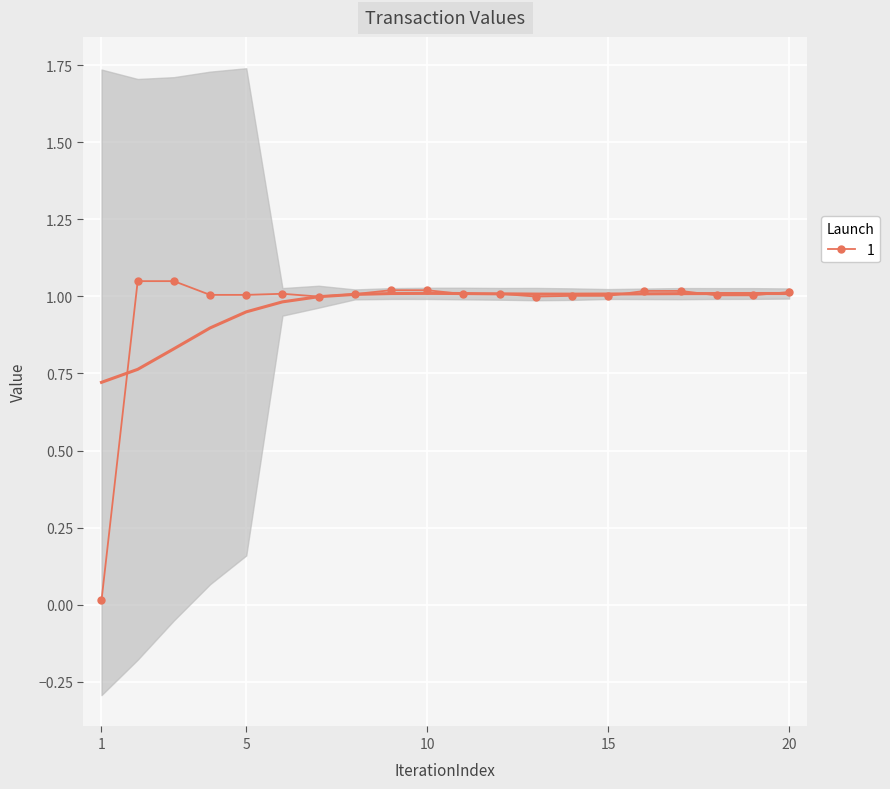

What is the value of the 13th point from the left?

1.0